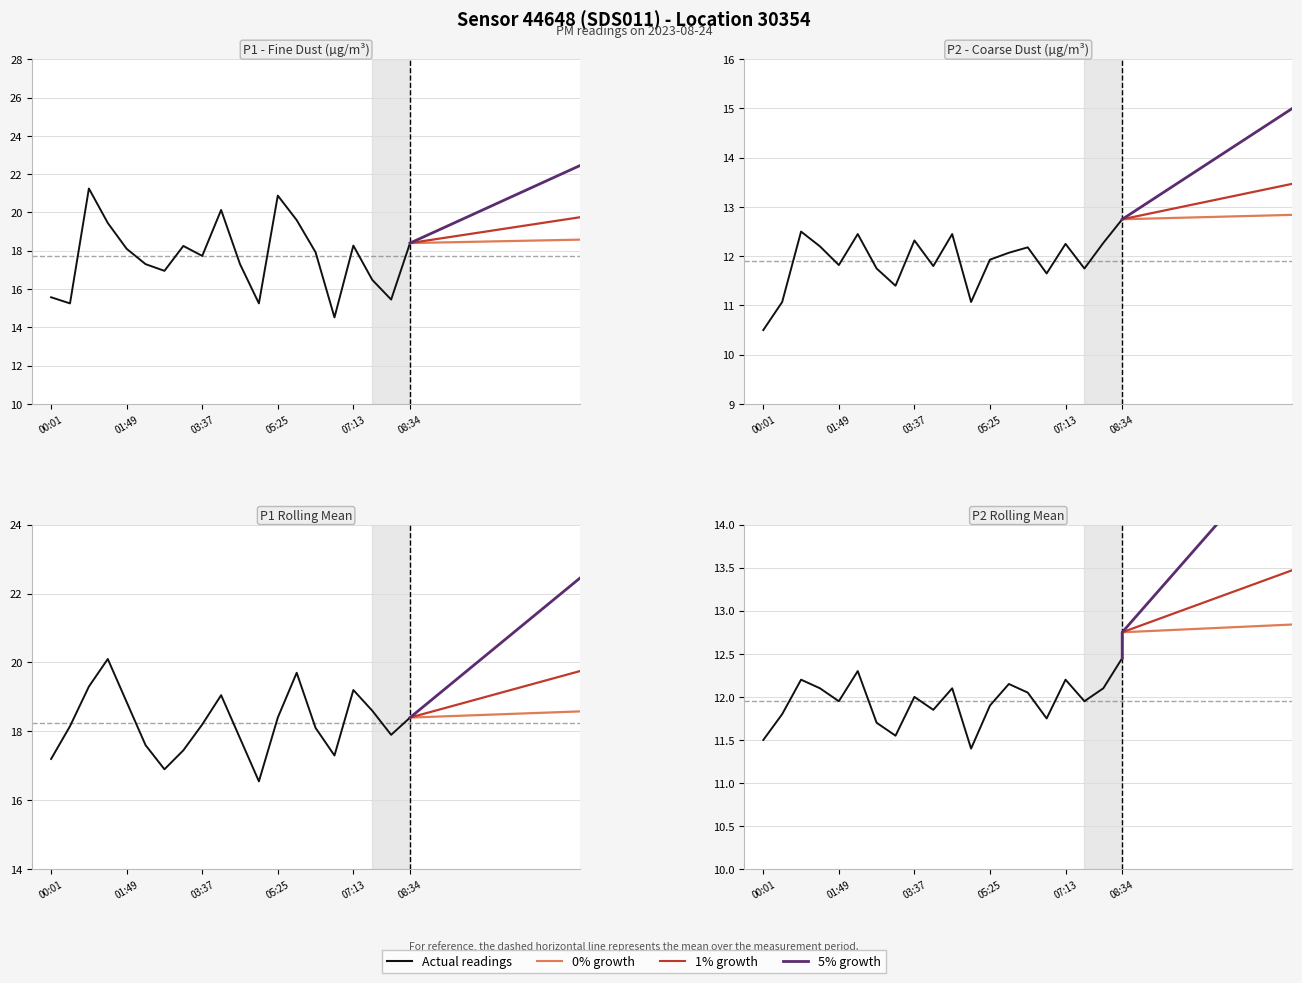

True or false: 0% growth and 1% growth cross at least once.

False